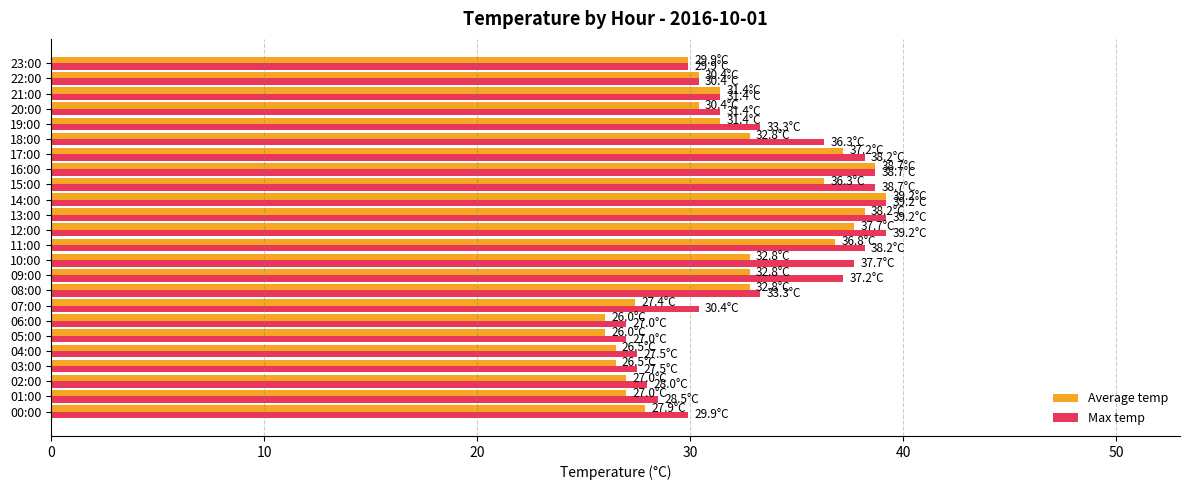

What is the greatest value displayed?

39.2